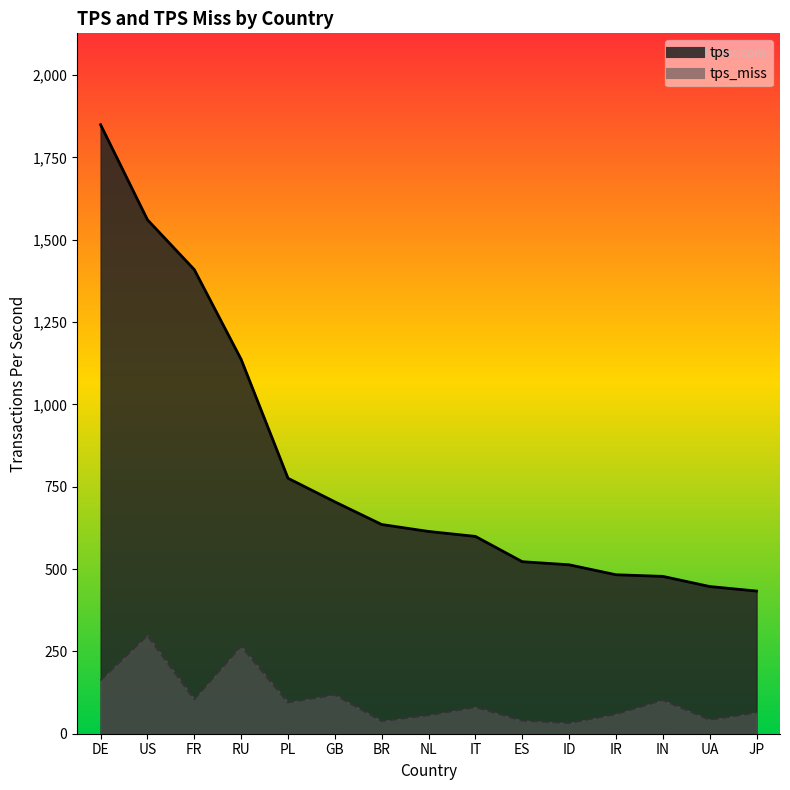

What is the value of the tps_miss point at the 5th from the left?

95.3